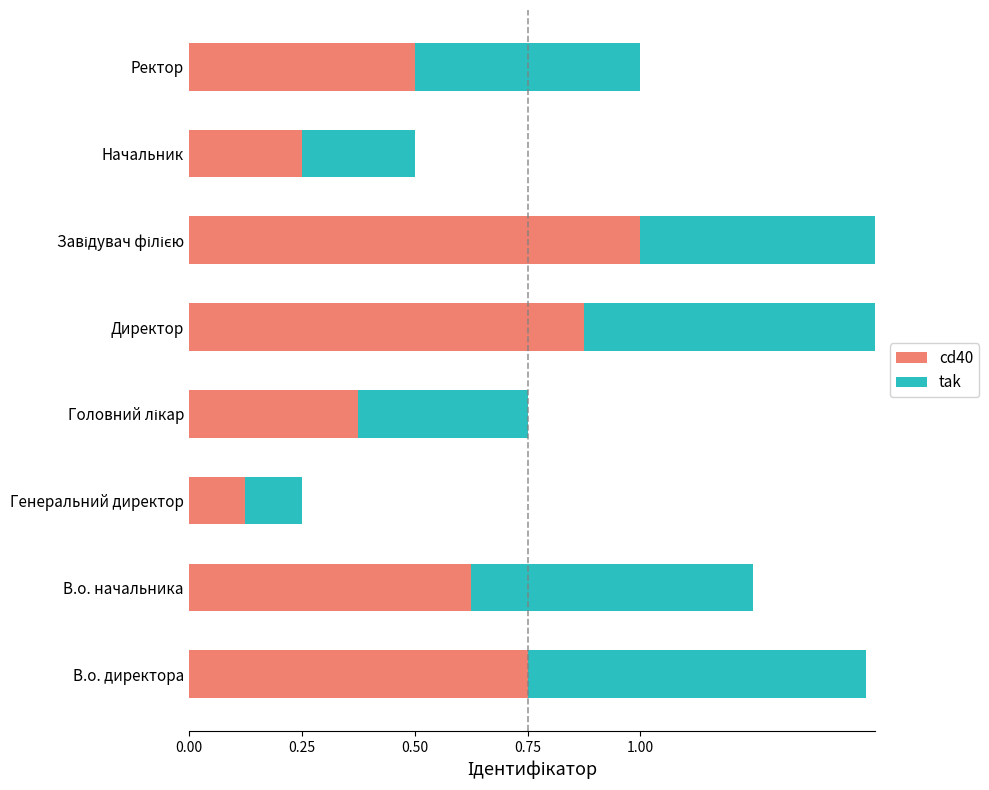

Does the chart contain any negative values?

No